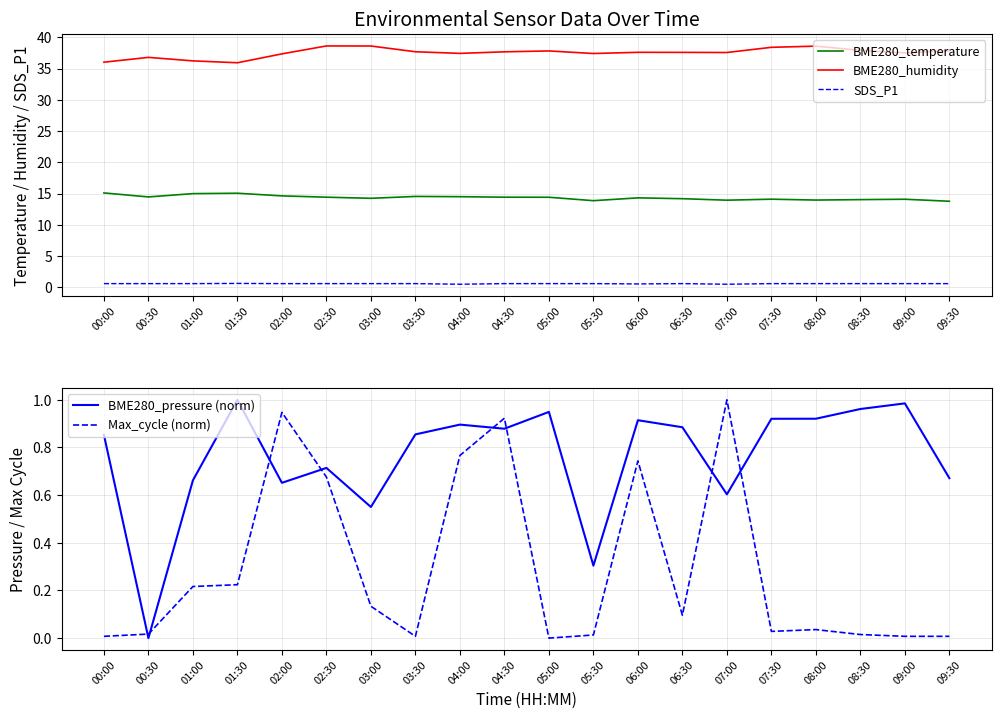

Which series changed the most between 00:30 and 02:00?

Max_cycle (norm)